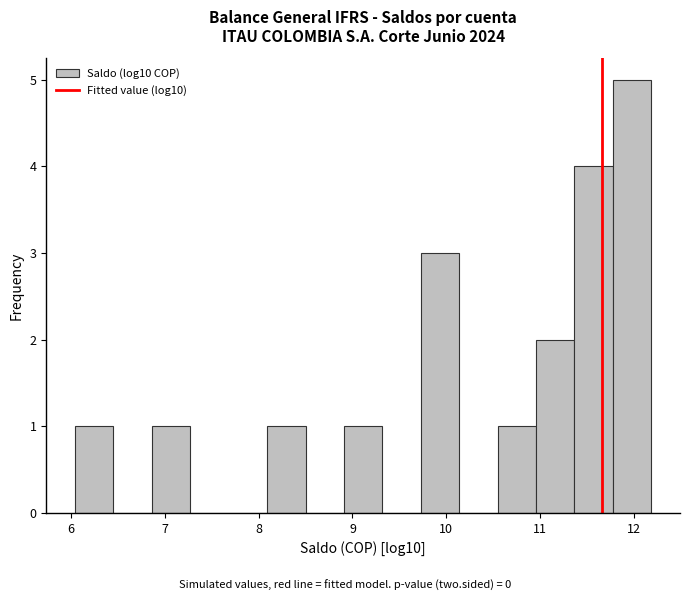

Reading left to right, list every bar in this chart as the range it spans on the x-axis followed by its height. Neither the bar edges nor the heights are printed on the chart, so give them approximately, as read against the axes.

6.0 to 6.5: 1
6.5 to 6.9: 0
6.9 to 7.3: 1
7.3 to 7.7: 0
7.7 to 8.1: 0
8.1 to 8.5: 1
8.5 to 8.9: 0
8.9 to 9.3: 1
9.3 to 9.7: 0
9.7 to 10.1: 3
10.1 to 10.5: 0
10.5 to 11.0: 1
11.0 to 11.4: 2
11.4 to 11.8: 4
11.8 to 12.2: 5